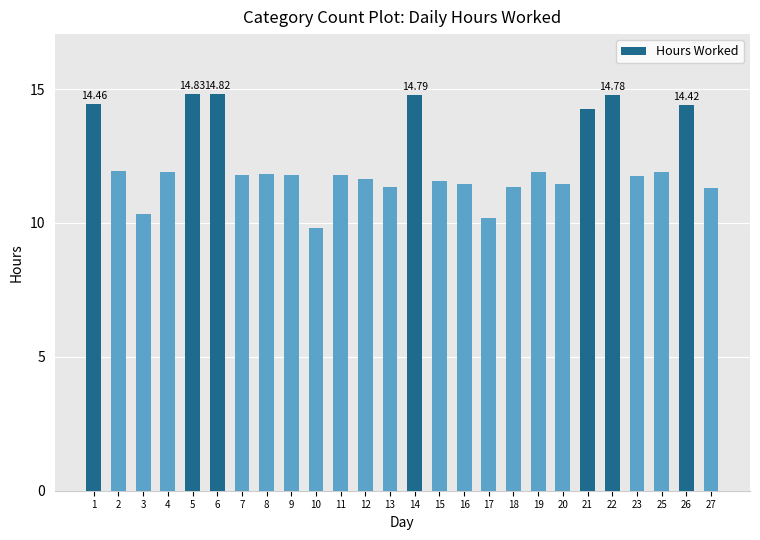

What is the difference between the maximum and minimum values?

5.0